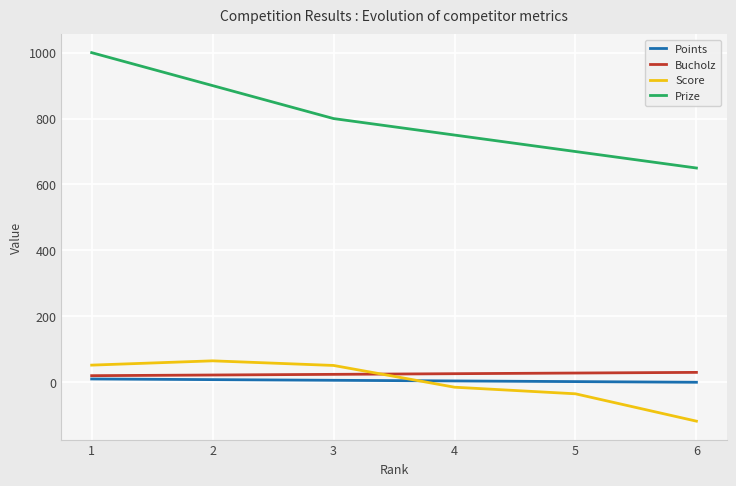

True or false: Prize and Bucholz cross at least once.

False